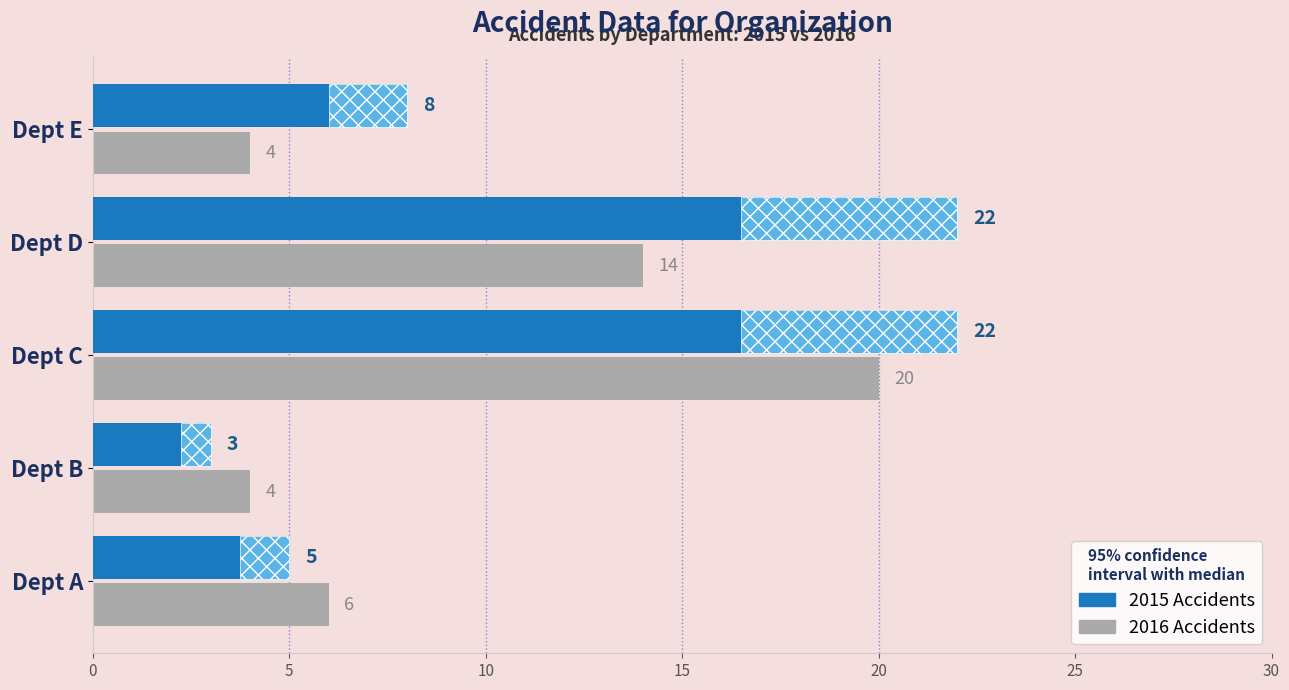

Are the bars grouped side by side (vs. stacked)?

Yes